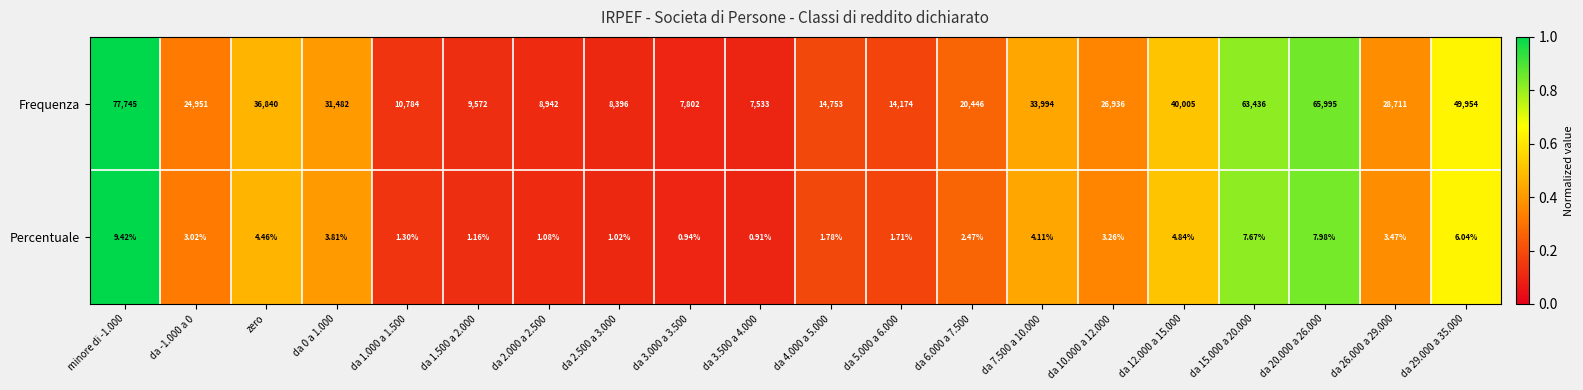

Is the value of Percentuale at minore di -1.000 greater than the value of Frequenza at da 1.500 a 2.000?

No